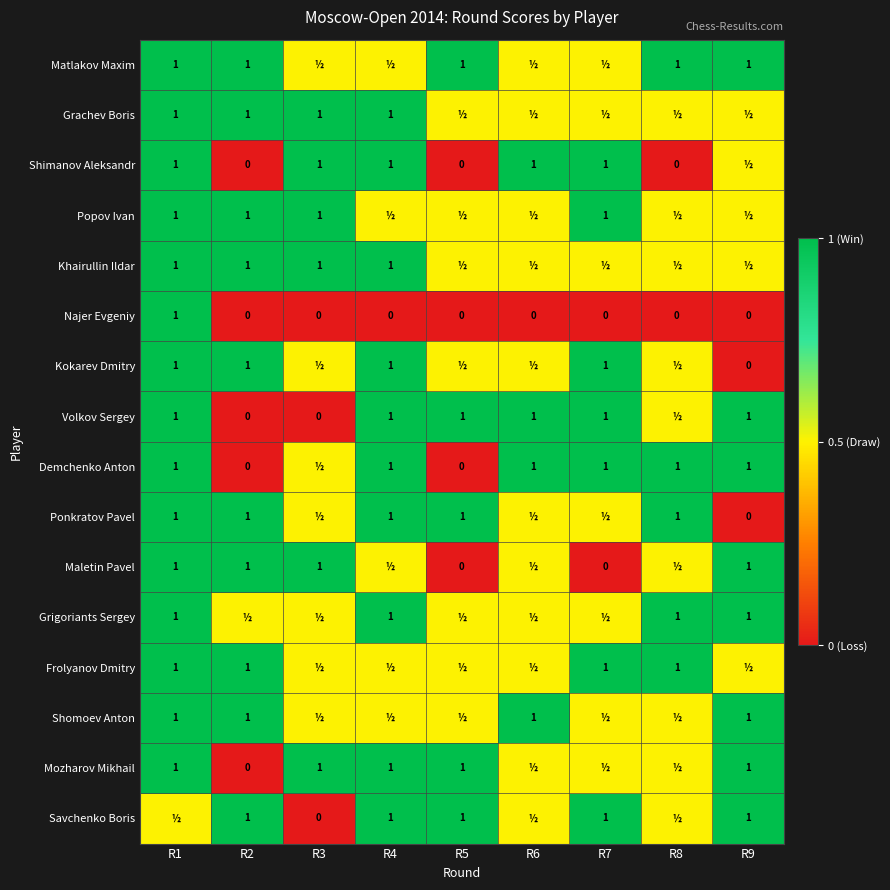

True or false: Najer Evgeniy has a value of -0.5 at R7.

False